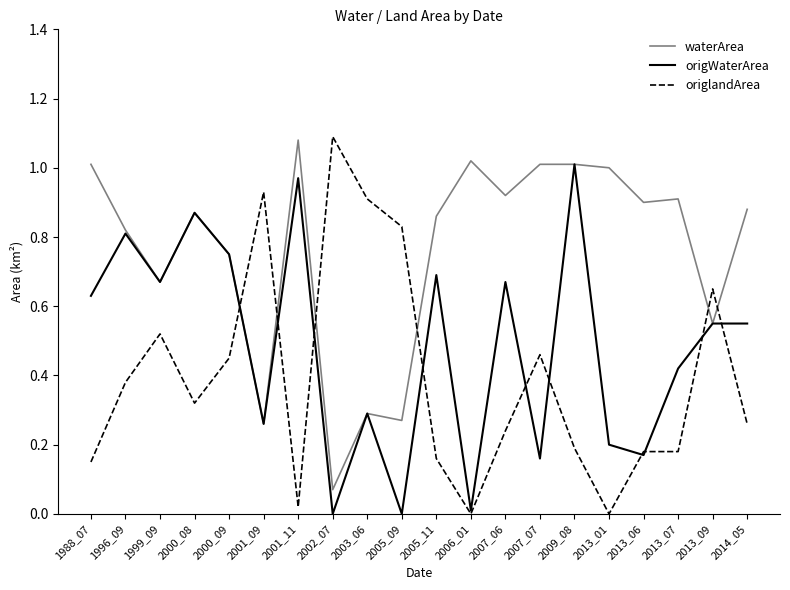

Is this an area chart (filled region under the line)?

No